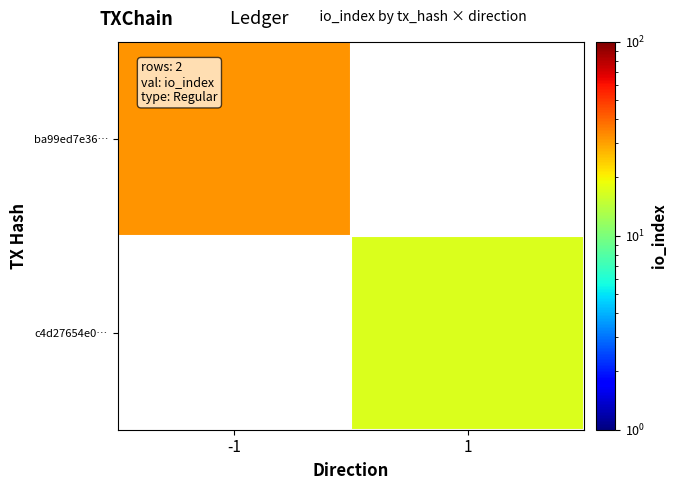

Which label corresponds to the largest value in the chart?

-1